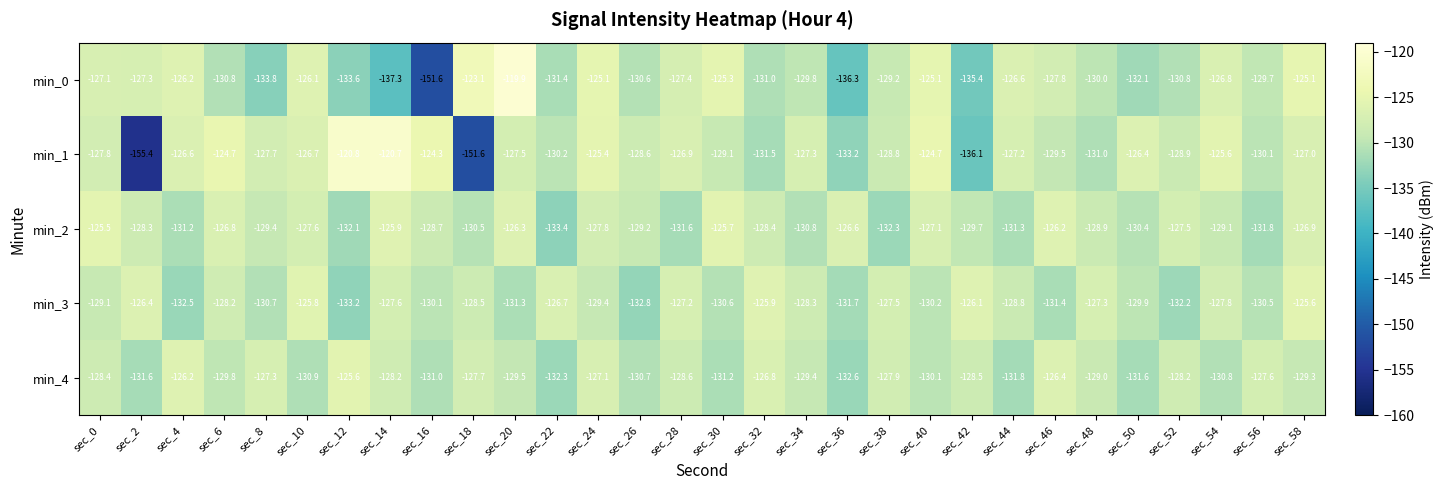

Is it true that min_1 equals -75.3 at sec_46?

False